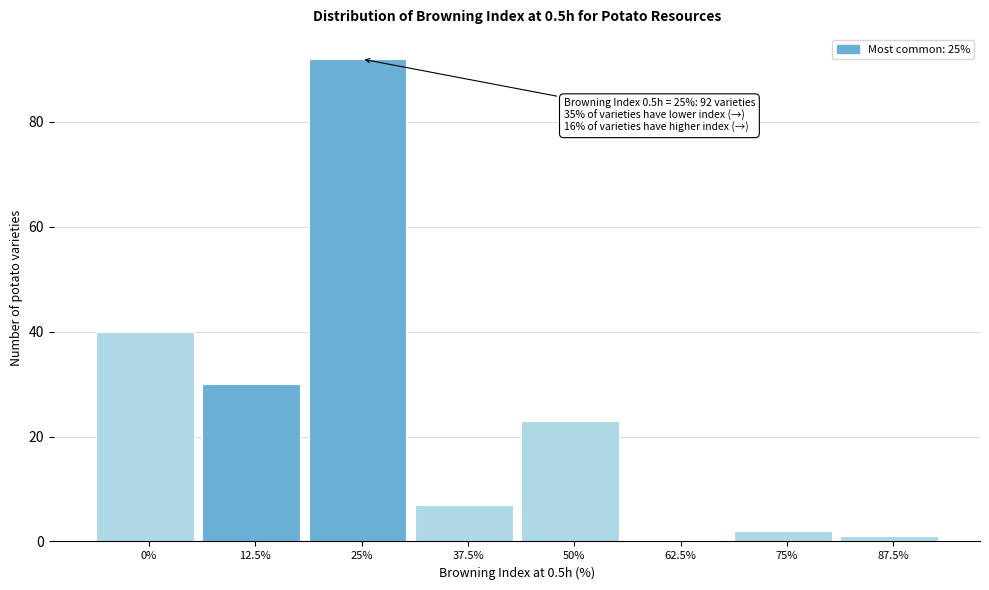

Reading left to right, list all the values displayed in this chart.

0%=40	12.5%=30	25%=92	37.5%=7	50%=23	62.5%=0	75%=2	87.5%=1